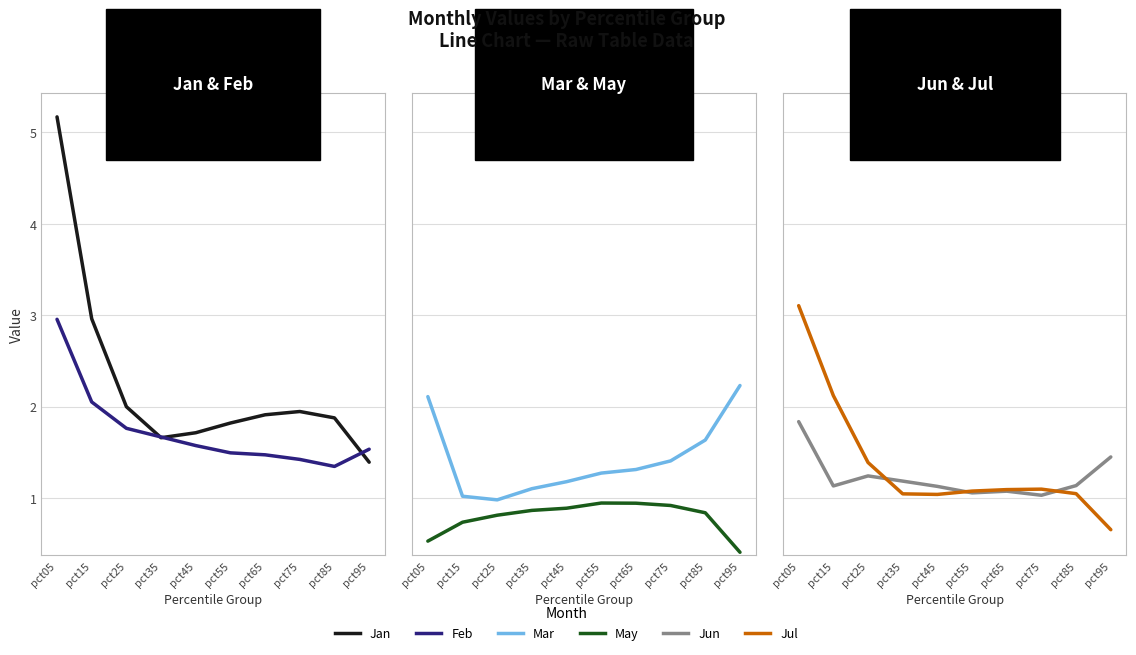

Between pct25 and pct35, which series saw the biggest shift?

Jul